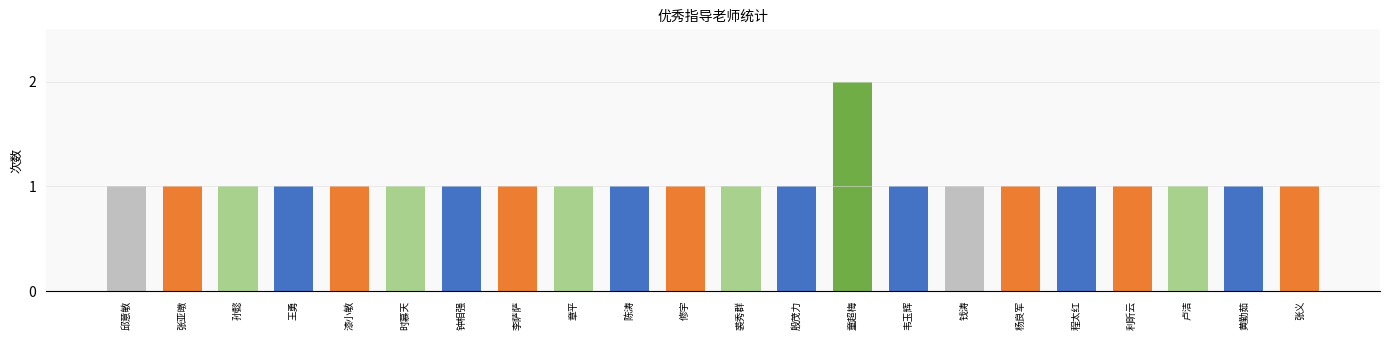

How many distinct data groups are displayed?

1